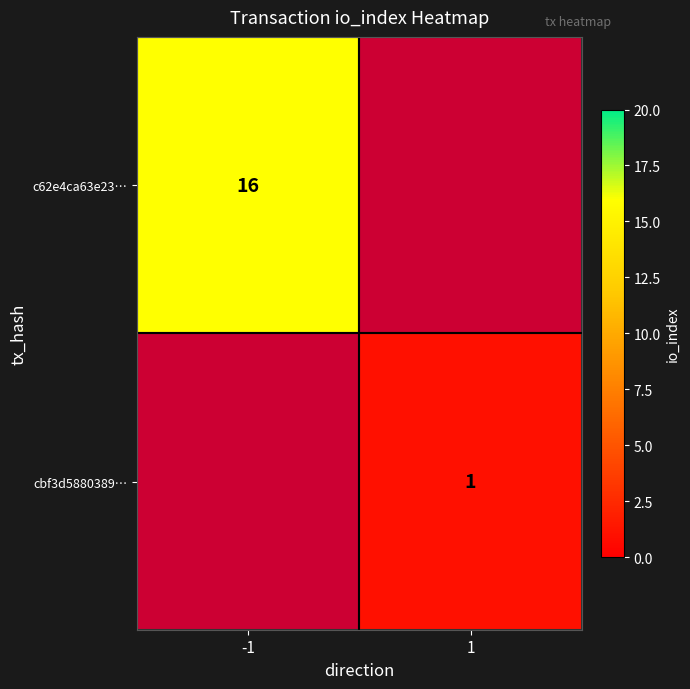

At which category does the chart reach its minimum across all series?

1